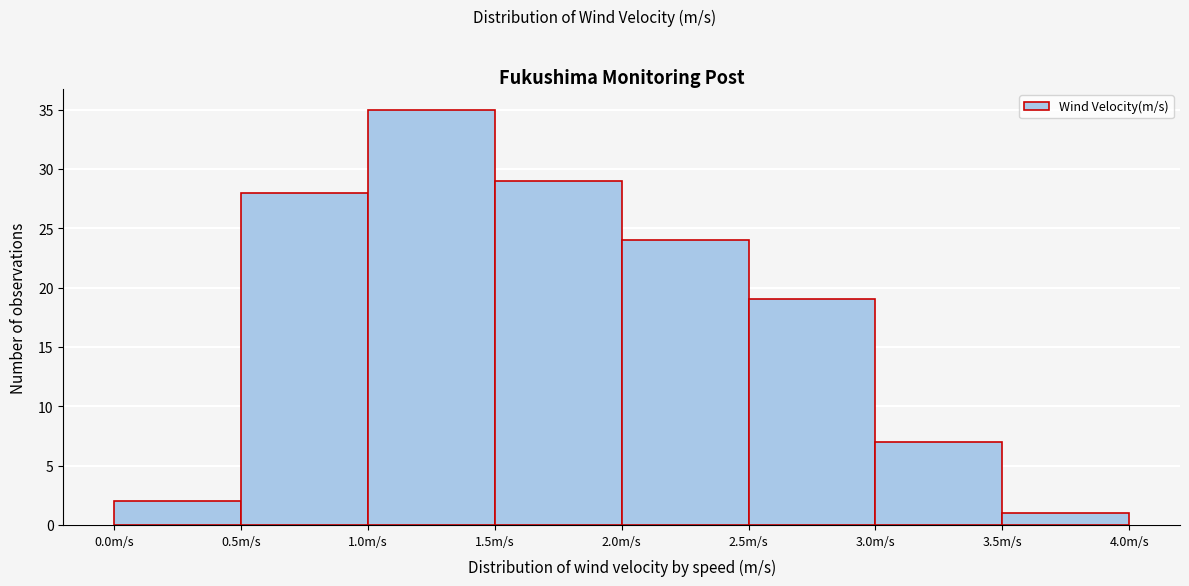

Which range on the x-axis has the tallest bar?

1.0 to 1.5